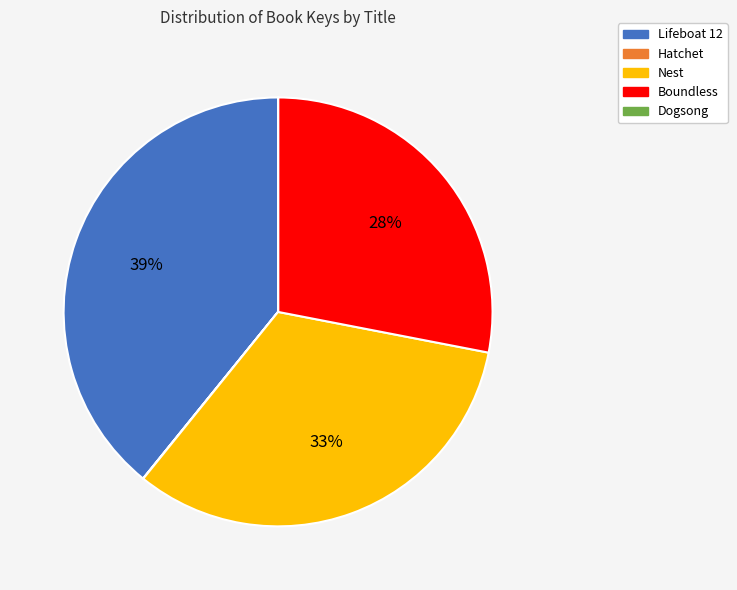

To the nearest percent, what is the average slice percentage?

20%